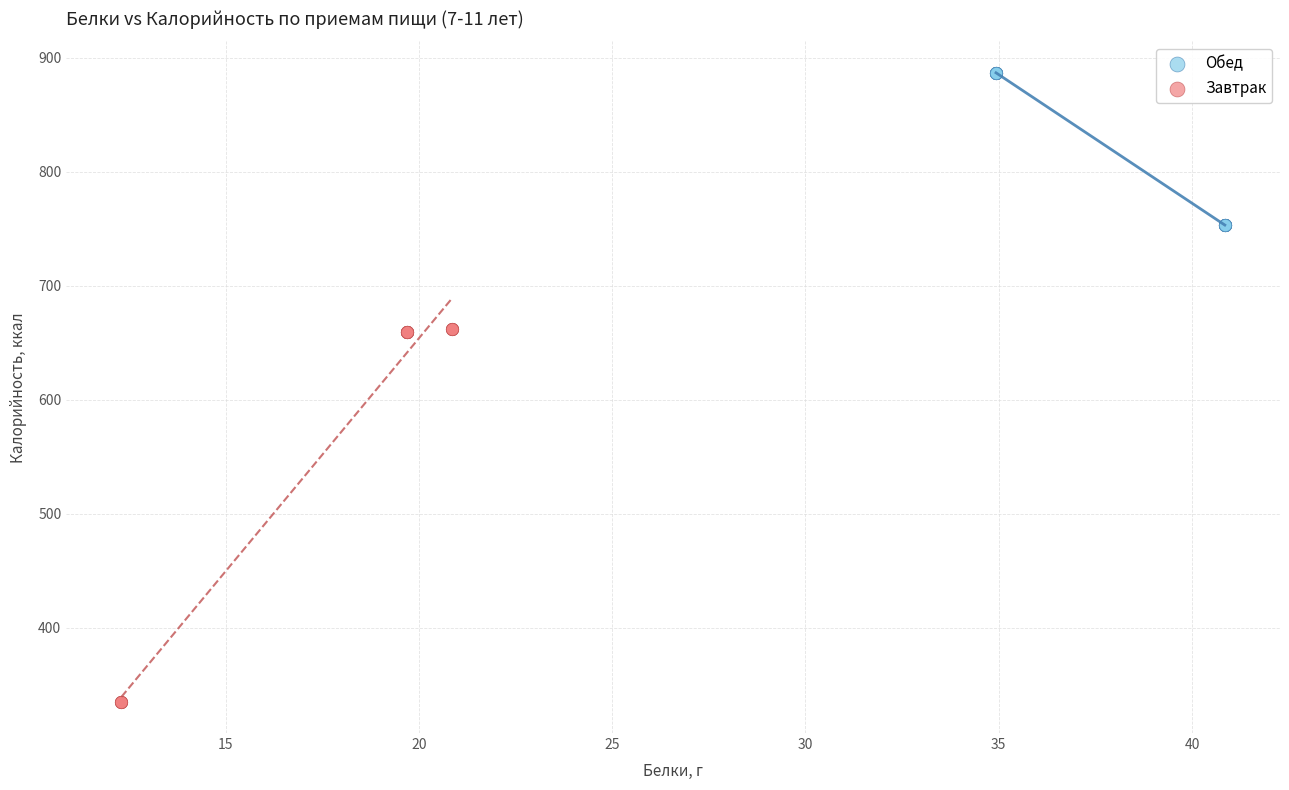

Which series contains the lowest Y value?

Завтрак